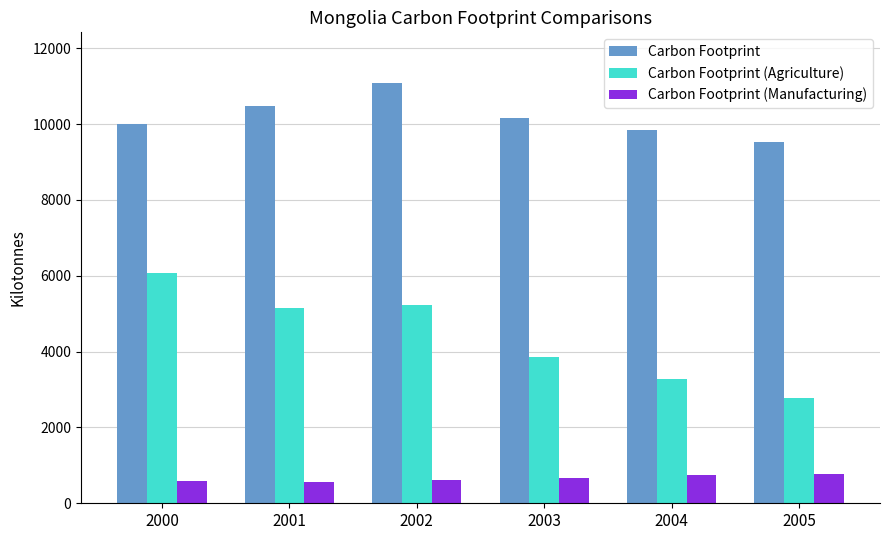

Which series has the largest total across all categories?

Carbon Footprint